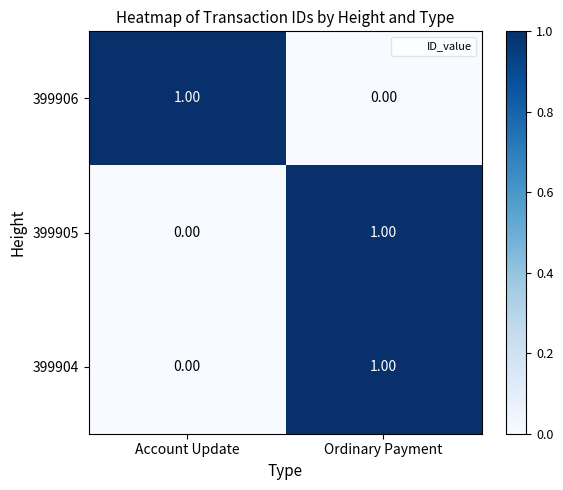

At which category is the sum across all series the highest?

Ordinary Payment